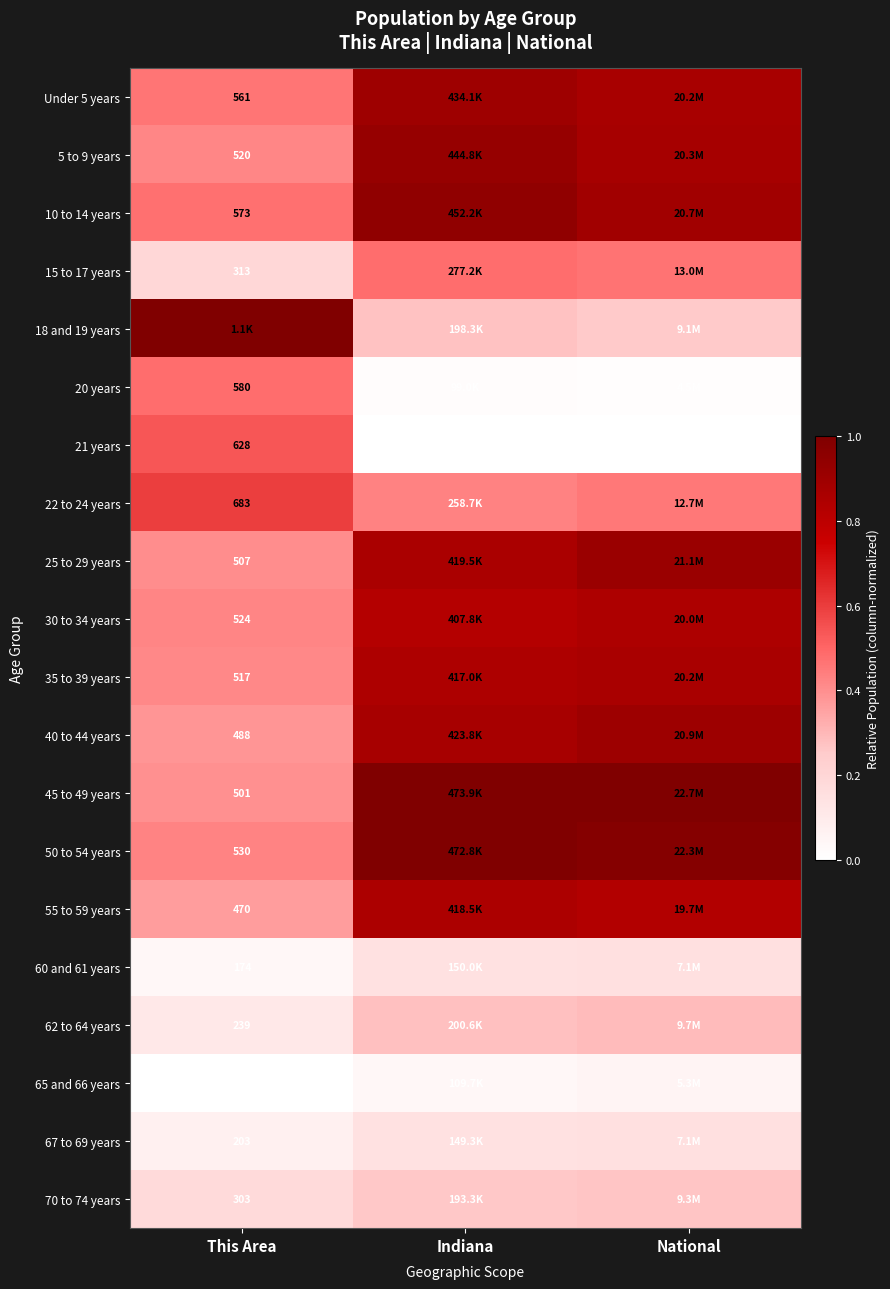

Rank the series at This Area from lowest to highest value.

65 and 66 years, 60 and 61 years, 67 to 69 years, 62 to 64 years, 70 to 74 years, 15 to 17 years, 55 to 59 years, 40 to 44 years, 45 to 49 years, 25 to 29 years, 35 to 39 years, 5 to 9 years, 30 to 34 years, 50 to 54 years, Under 5 years, 10 to 14 years, 20 years, 21 years, 22 to 24 years, 18 and 19 years